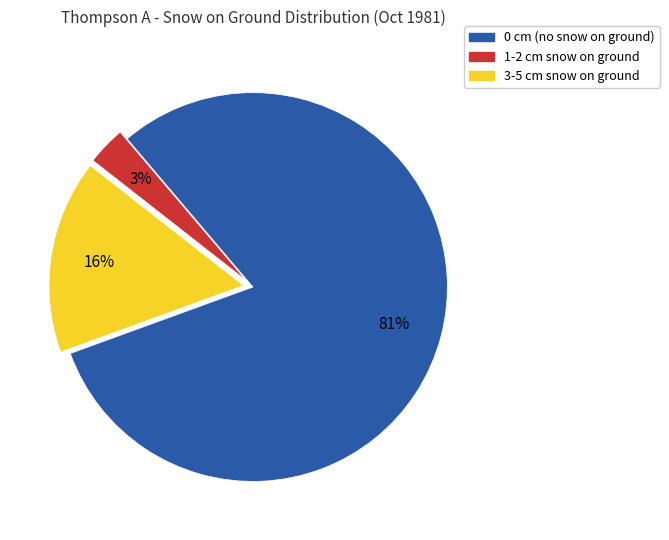

How many segments does this pie chart have?

3